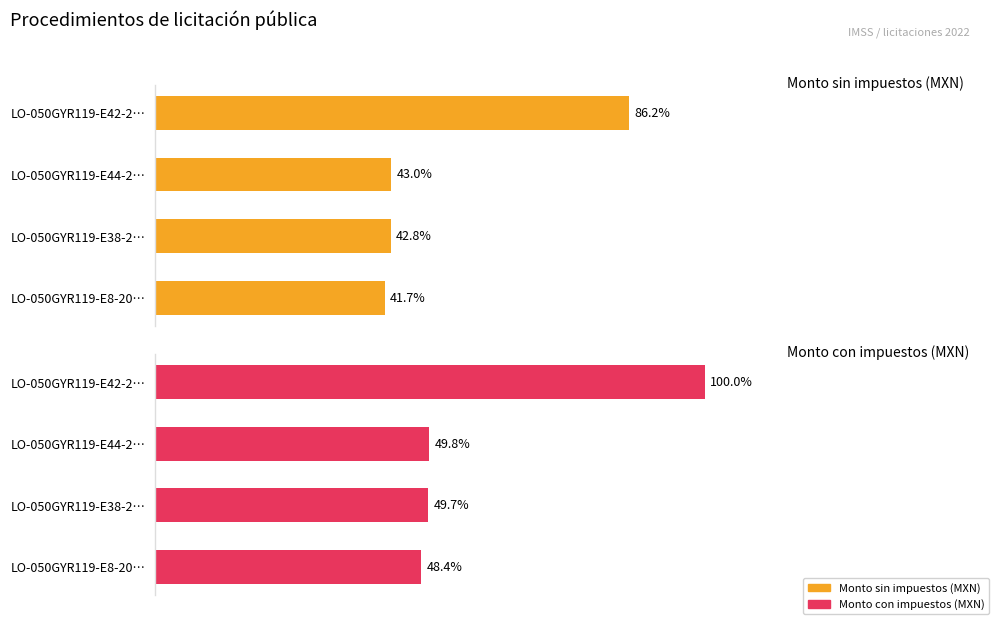

What is the spread (max minus min) of values at LO-050GYR119-E42-2…?

13.8